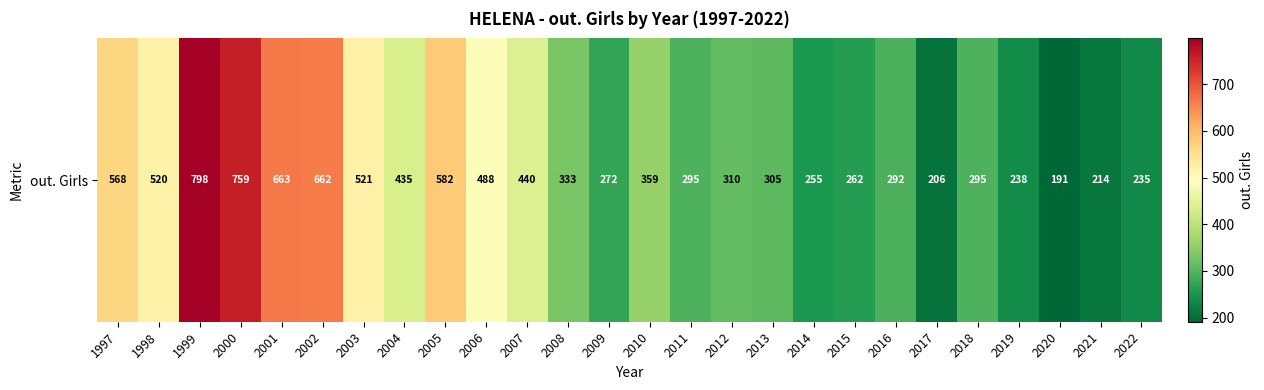

At which category does the chart reach its peak across all series?

1999